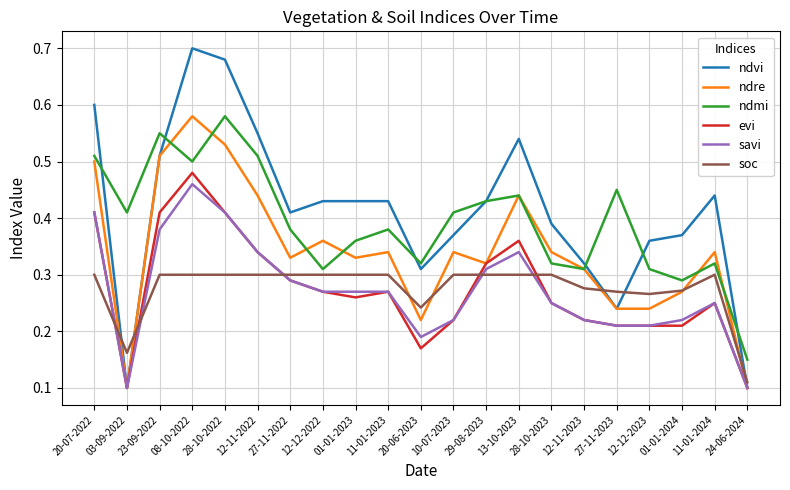

What is the sum of all soc values?

5.8